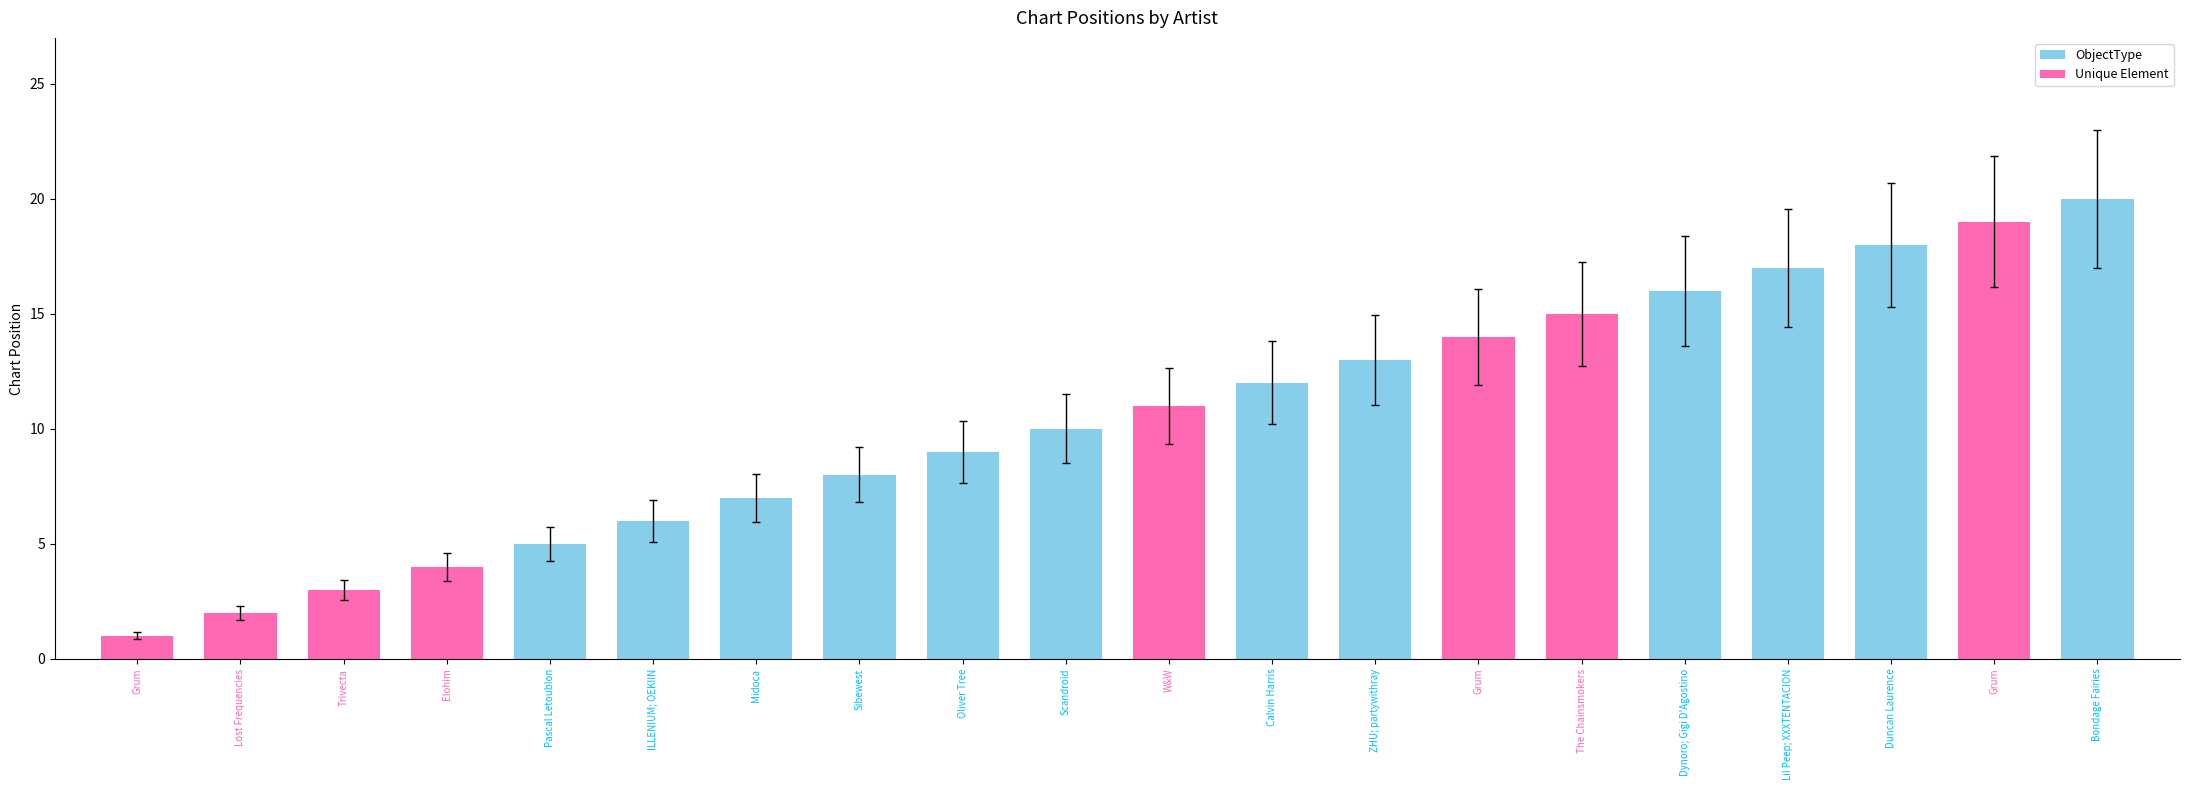

What is the difference between the values at Dynoro; Gigi D'Agostino and Trivecta?

13